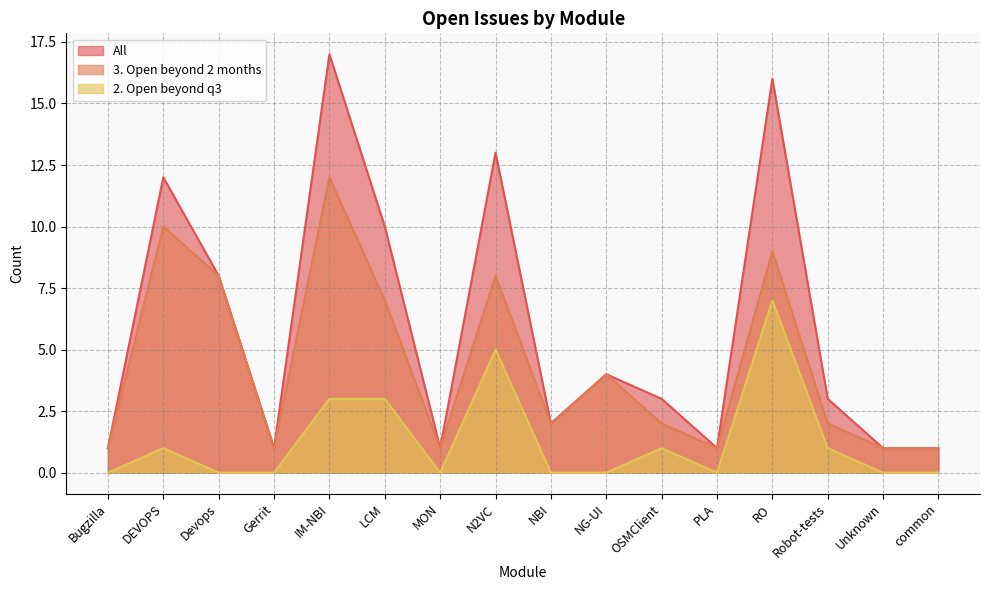

Read the 3. Open beyond 2 months value at NBI.

2